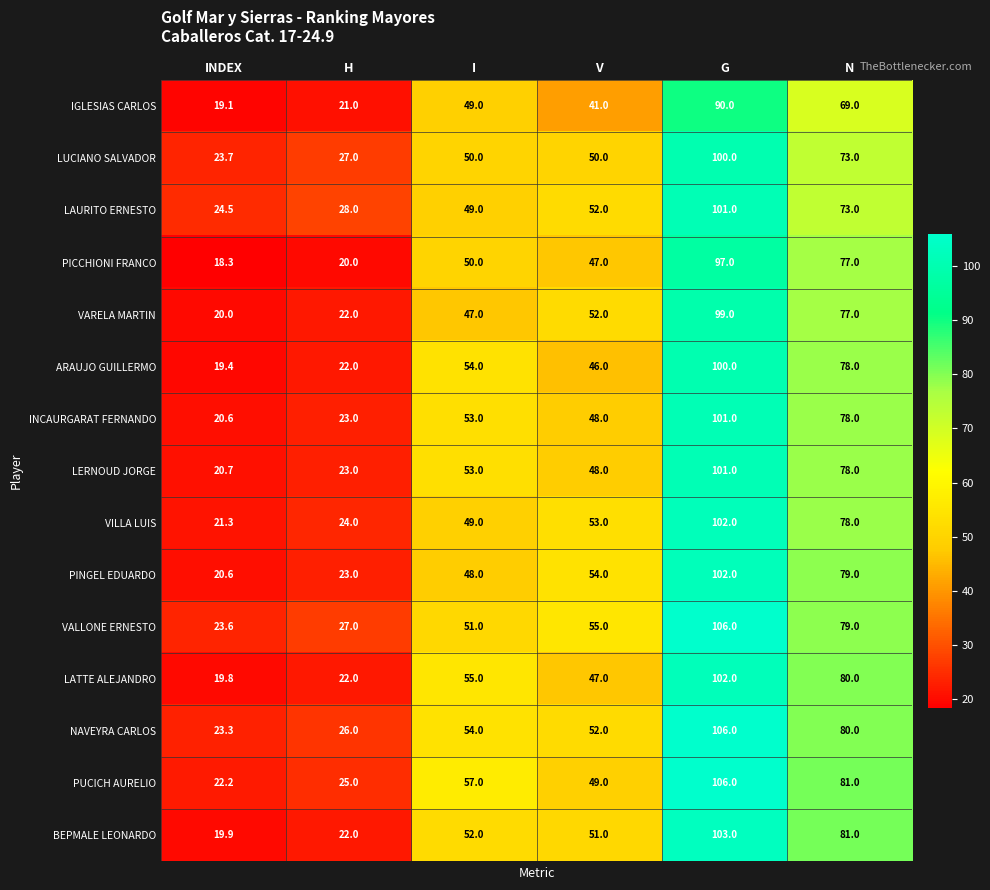

What is the sum of the VILLA LUIS values at V and I?

102.0